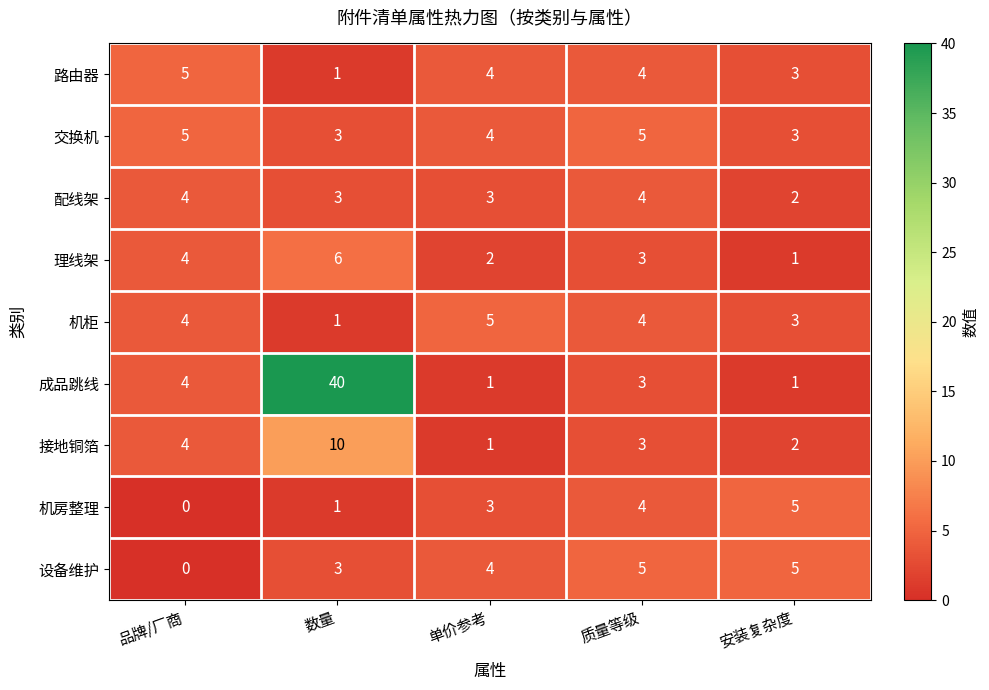

What is the sum of all 设备维护 values?

17